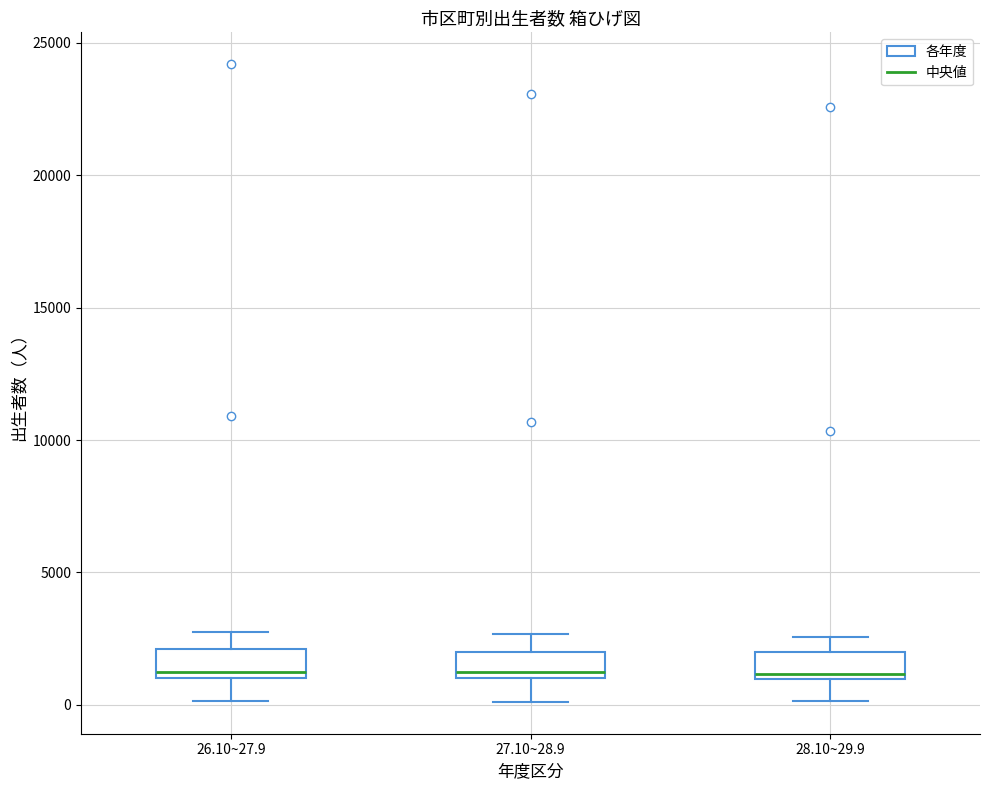

Where is the lower edge of the box for 27.10~28.9 on the y-axis? The values are not printed on the chart, so give them approximately, as read against the axis.

1000